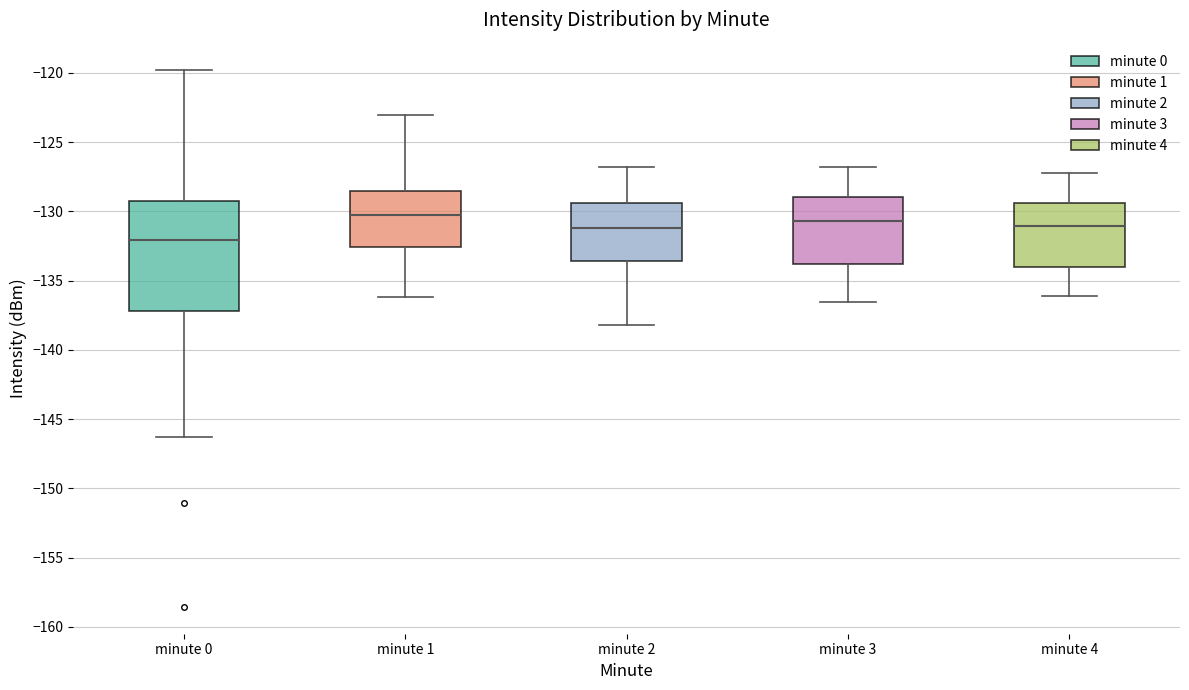

Reading left to right, transcribe this box plot: for each box, give where its median line is, the range the box spans, and where its two whiskers end, as read against the y-axis. The values are not printed on the chart, so give them approximately, as read against the axis.

minute 0: median -132.0, box -137.0 to -129.5, whiskers -146.5 to -120.0
minute 1: median -130.0, box -132.5 to -128.5, whiskers -136.0 to -123.0
minute 2: median -131.0, box -133.5 to -129.5, whiskers -138.0 to -127.0
minute 3: median -130.5, box -134.0 to -129.0, whiskers -136.5 to -127.0
minute 4: median -131.0, box -134.0 to -129.5, whiskers -136.0 to -127.0